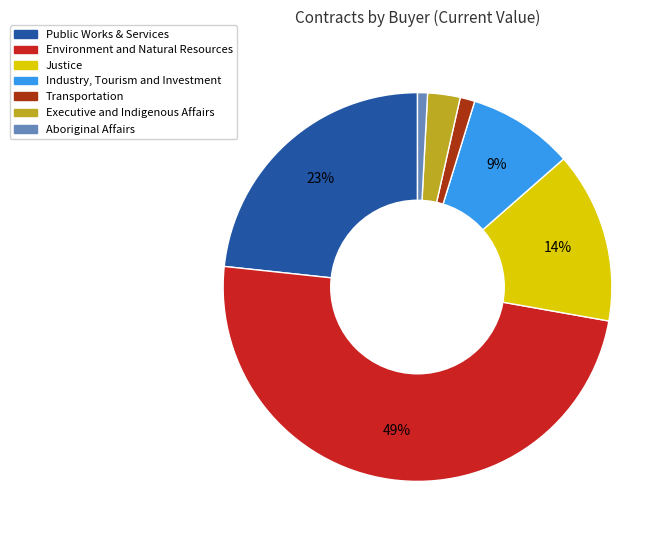

How many segments does this pie chart have?

7